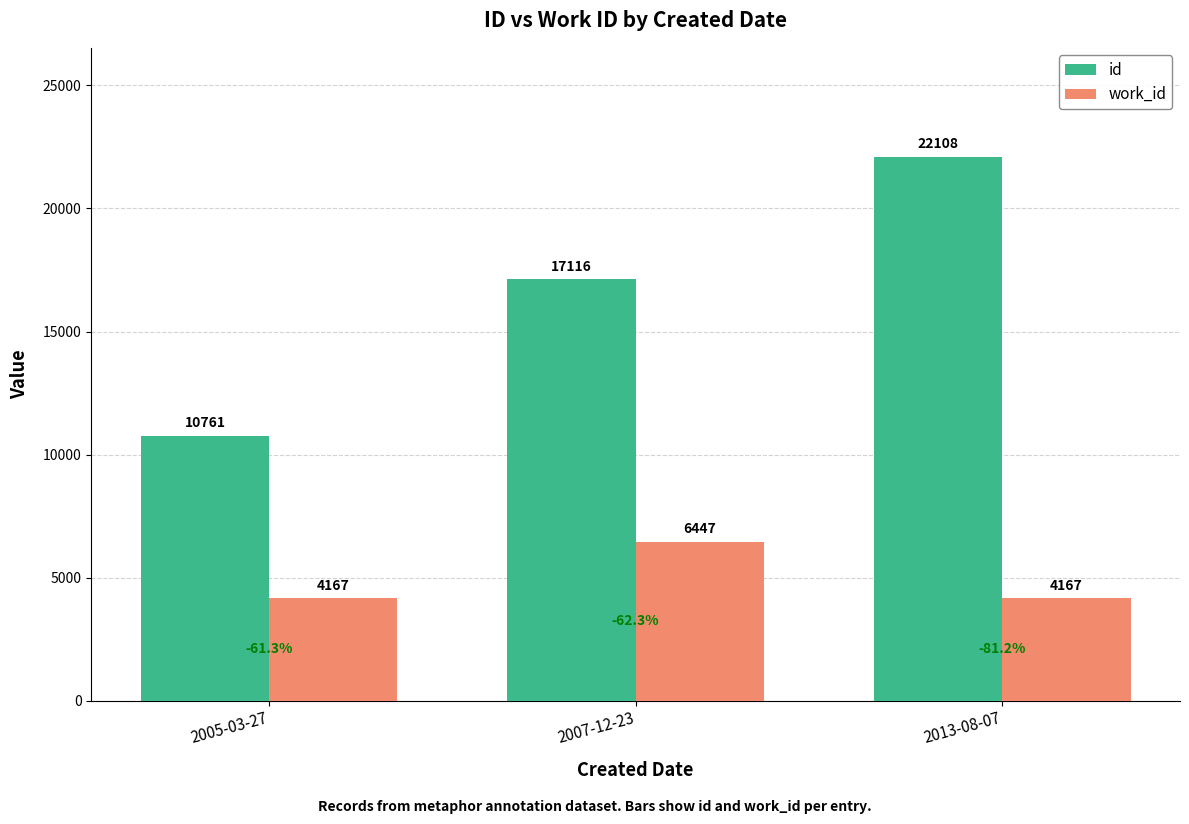

At which label is id closest to 16434?

2007-12-23